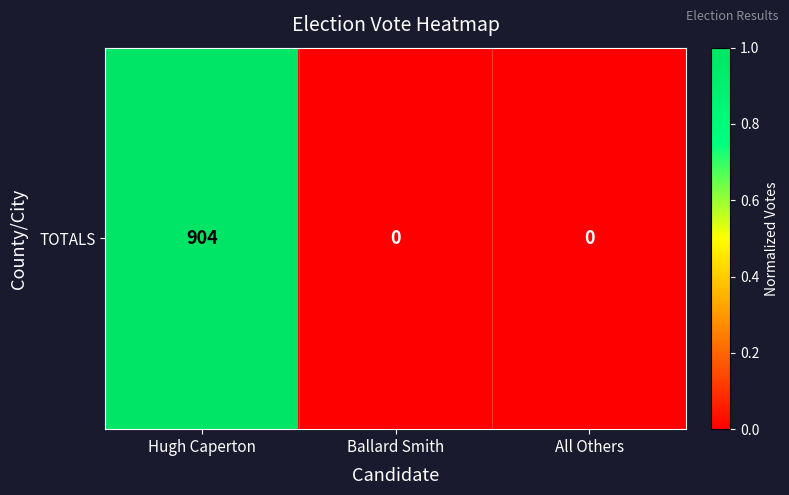

Between All Others and Hugh Caperton, which is larger?

Hugh Caperton